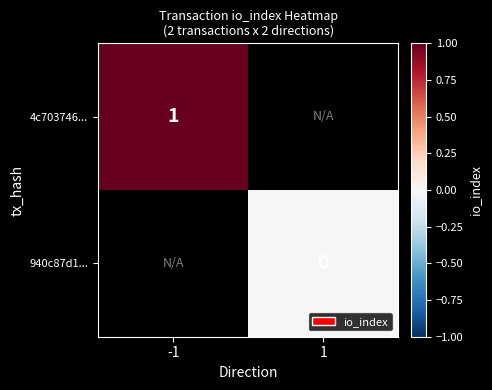

Between 1 and -1, which is larger?

-1